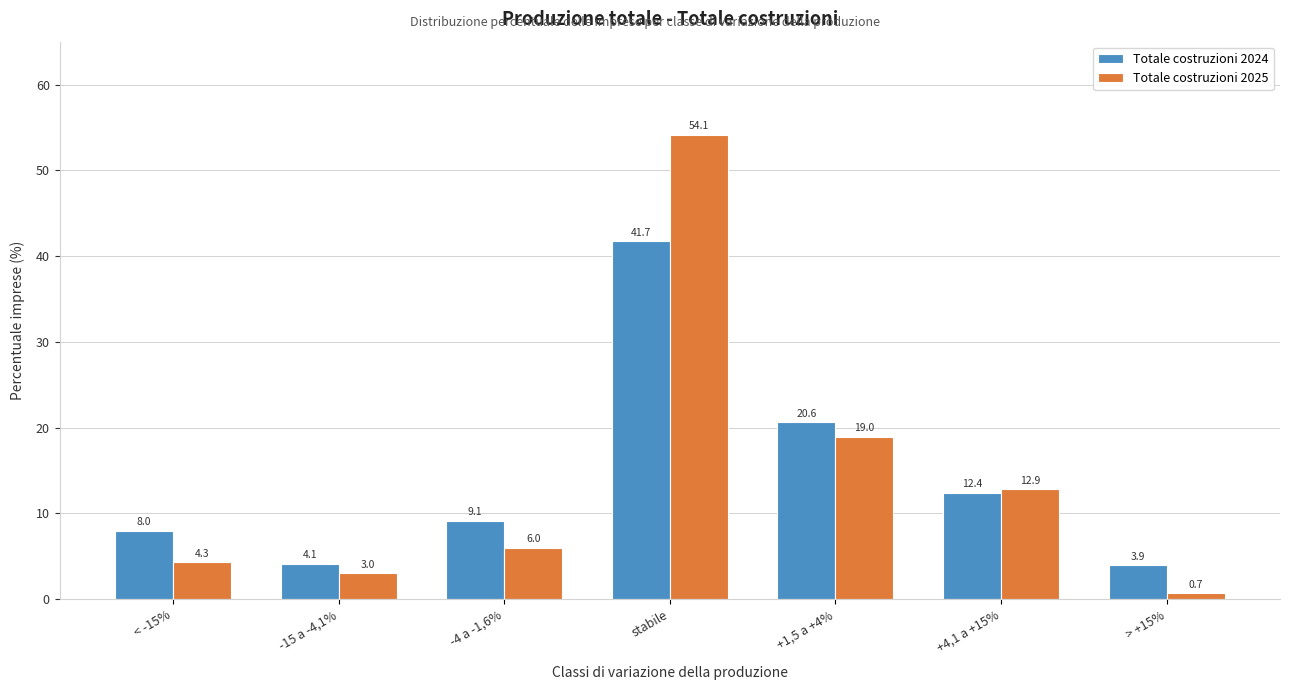

Is the value of Totale costruzioni 2024 at stabile greater than the value of Totale costruzioni 2025 at +1,5 a +4%?

Yes